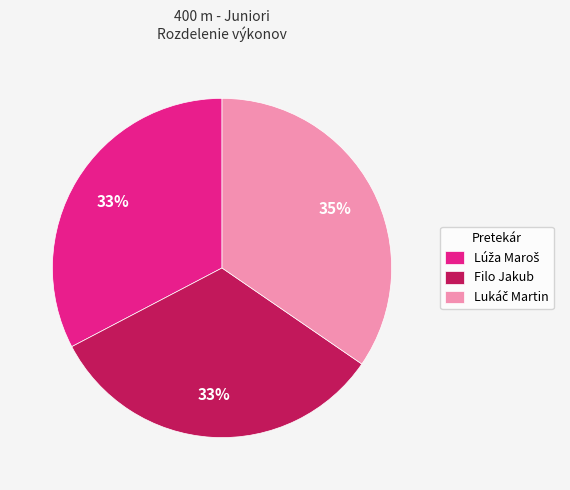

To the nearest percent, what portion does Filo Jakub represent?

33%